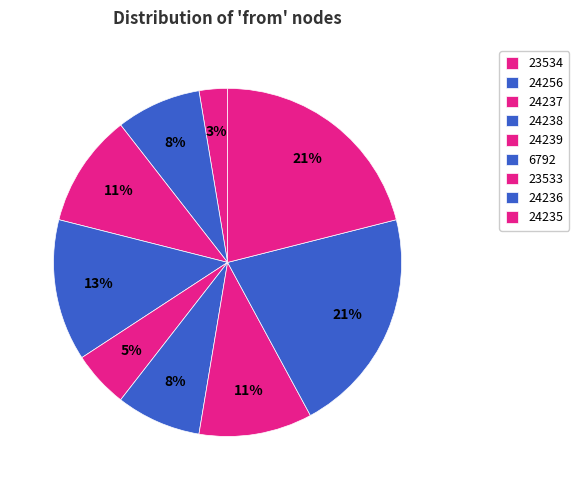

What is the smallest slice in the pie chart?

23534